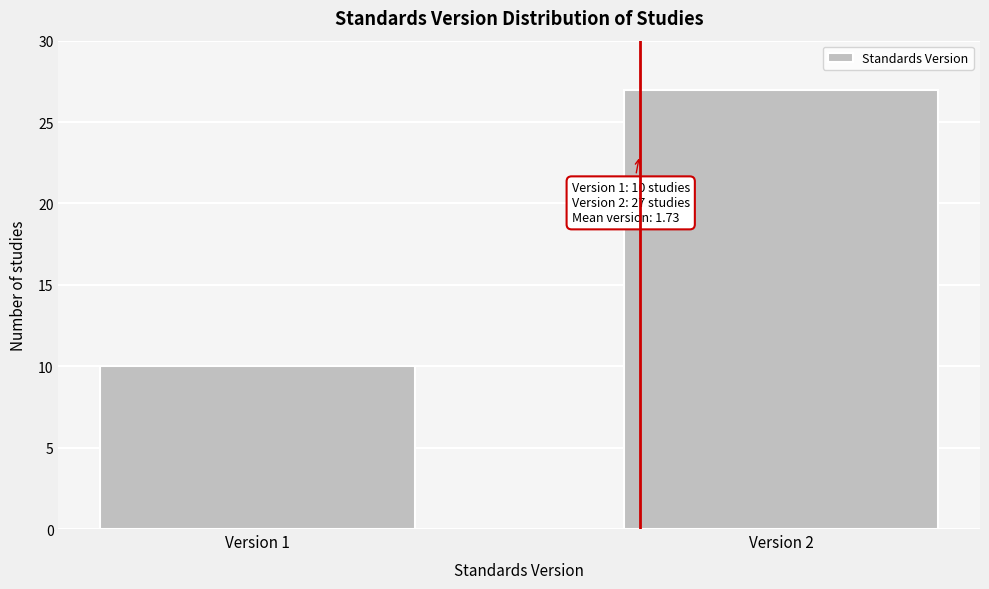

Reading left to right, what are all the values shown in this chart?

10	27